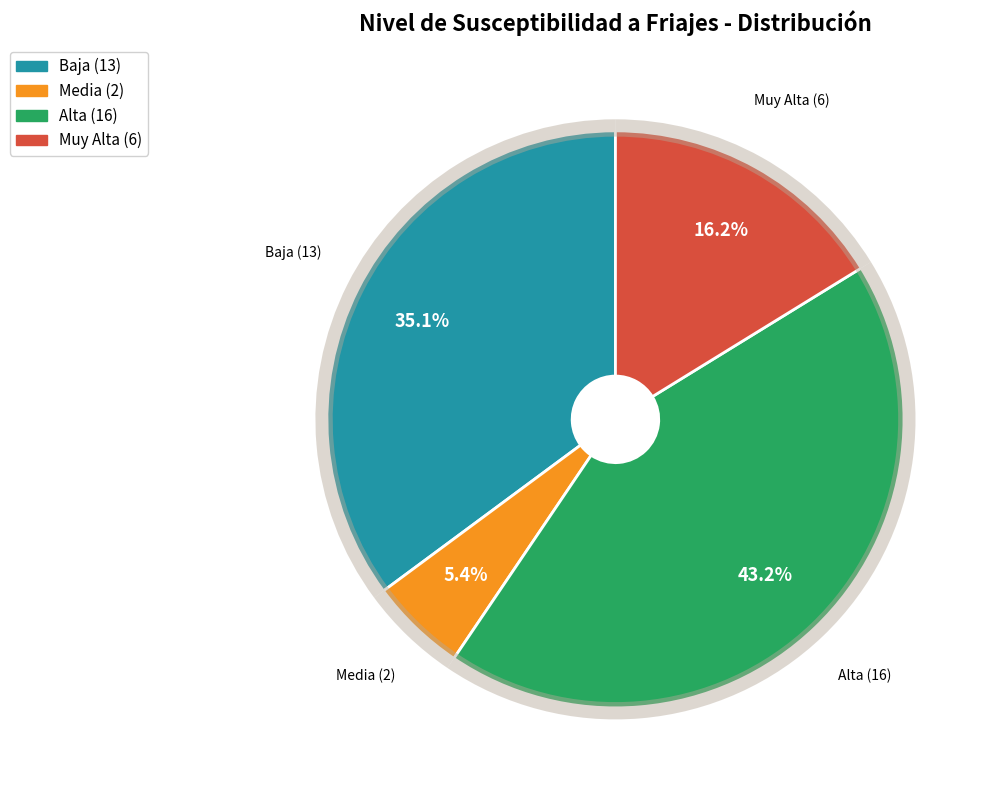

Does any single category account for the majority?

No